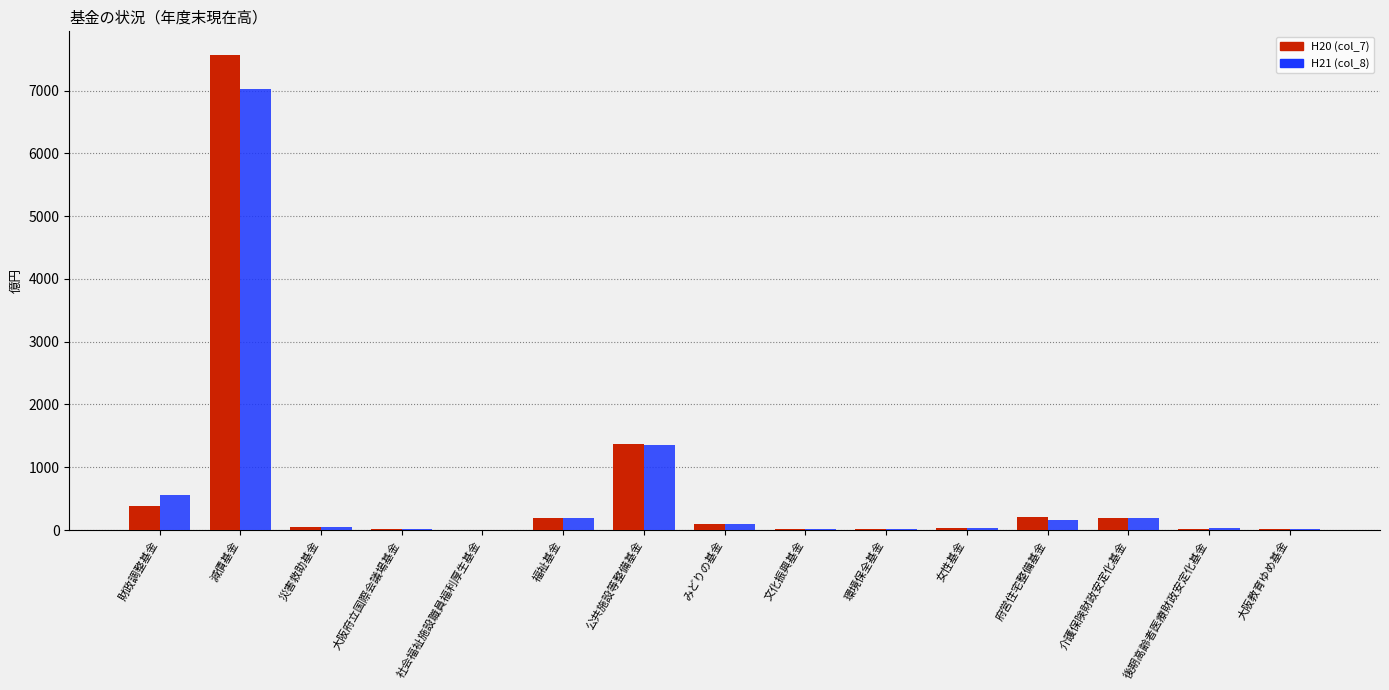

What is the sum of all H20 (col_7) values?

10155.0